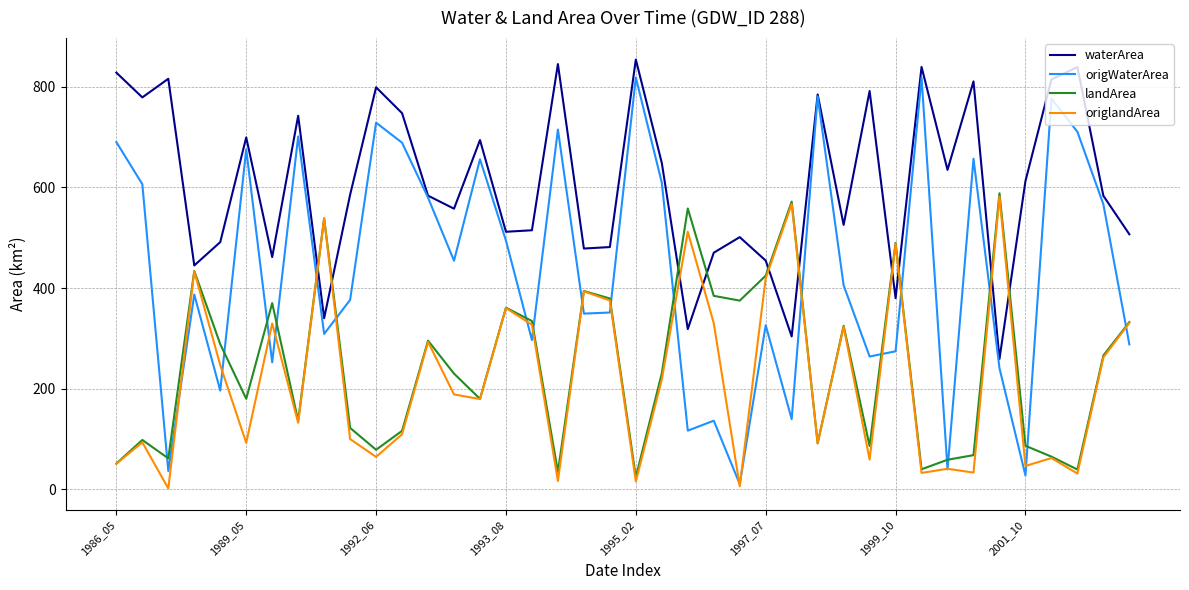

What is the maximum value shown in the chart?

854.2